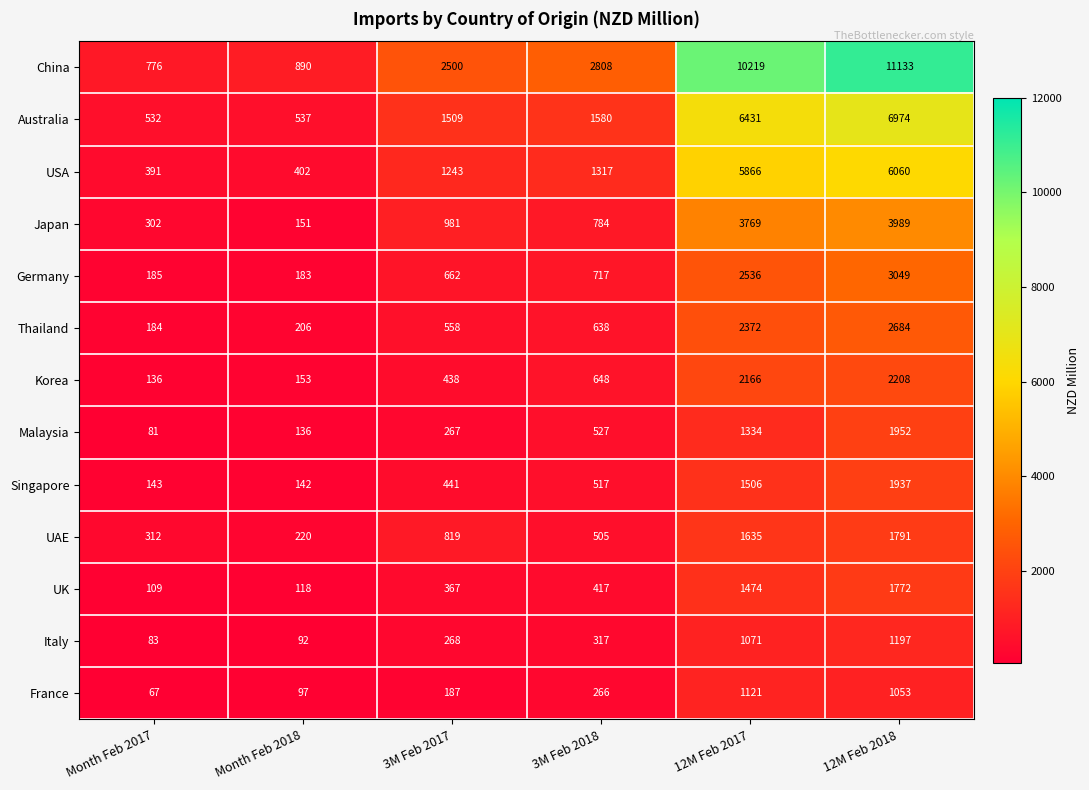

The value of Germany at 12M Feb 2018 is 4361. True or false?

False